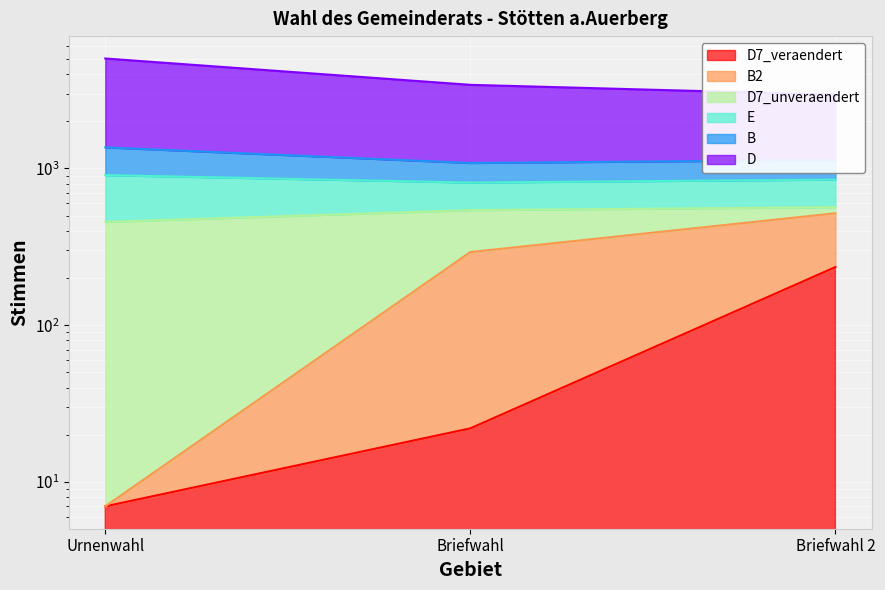

The D7_unveraendert series shows 293 at Briefwahl. True or false?

True